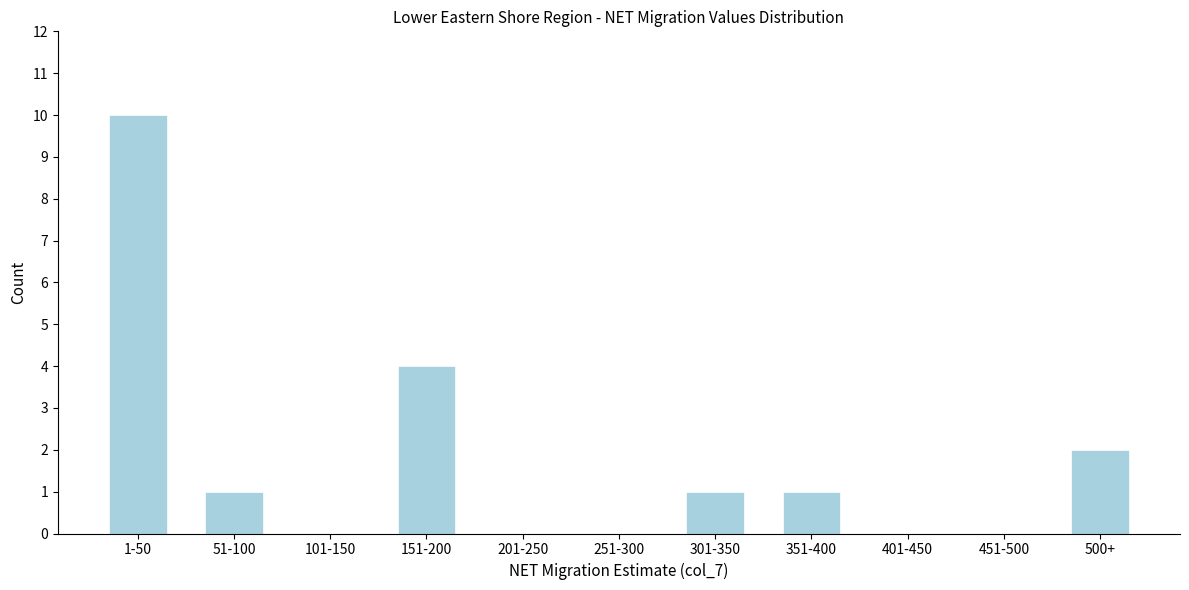

Reading left to right, list all the values displayed in this chart.

1-50=10	51-100=1	101-150=0	151-200=4	201-250=0	251-300=0	301-350=1	351-400=1	401-450=0	451-500=0	500+=2